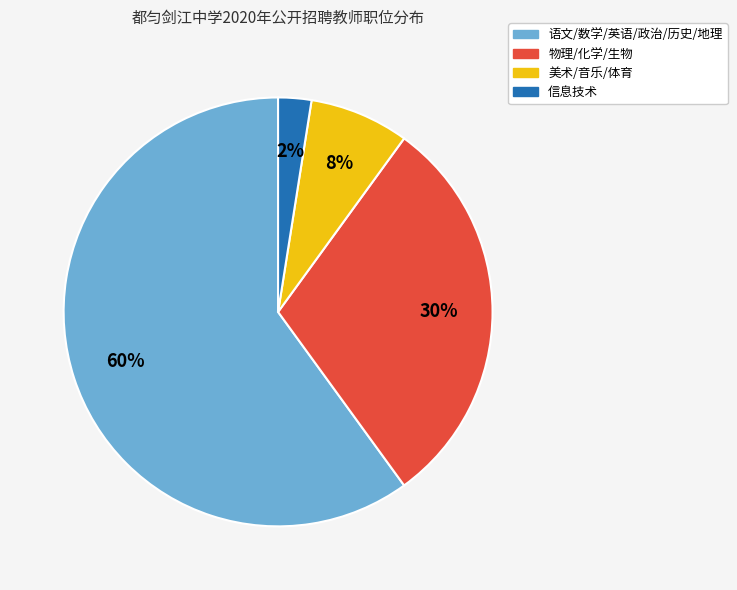

To the nearest percent, what is the average slice percentage?

25%